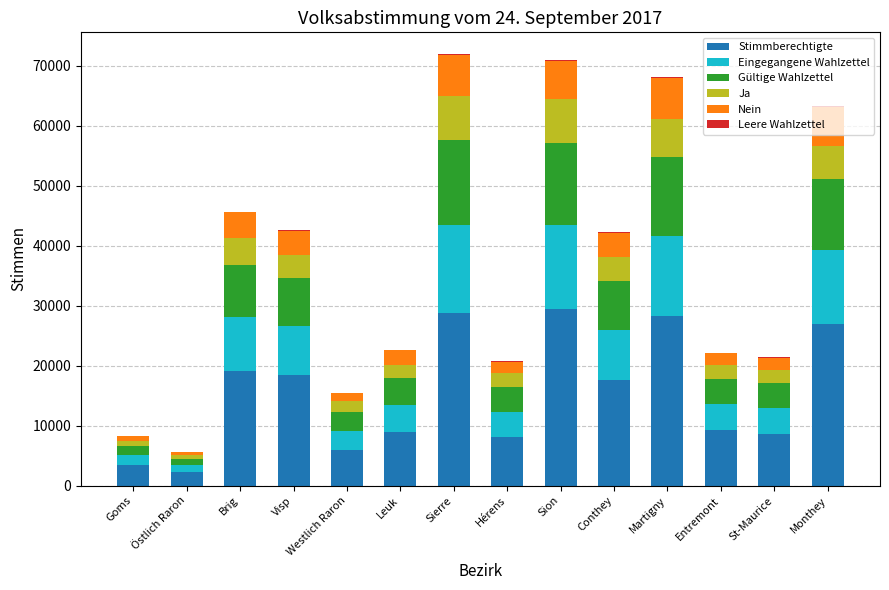

How many series are shown in this chart?

6